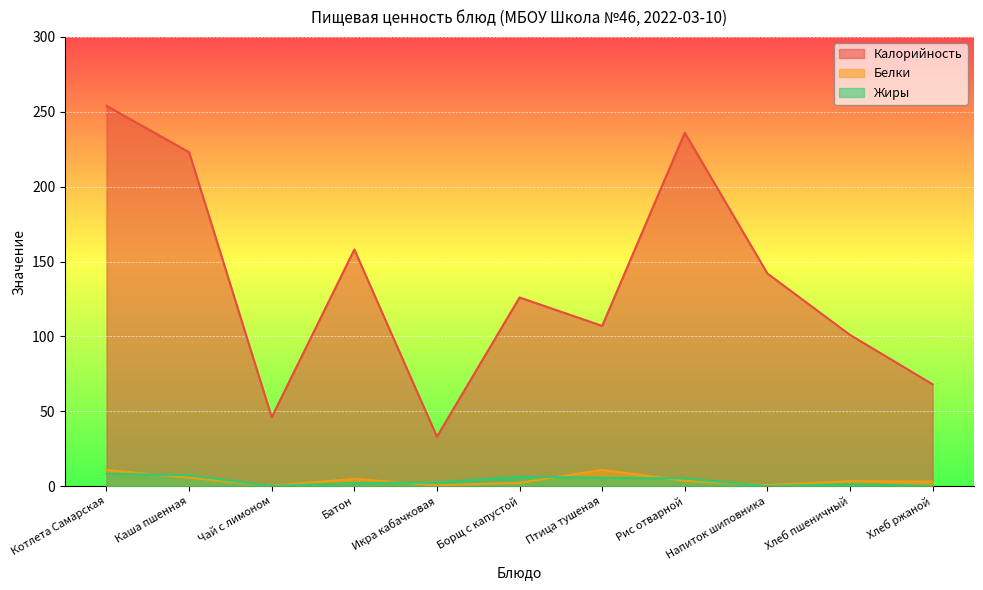

How many interior local peaks does the Белки series have?

3